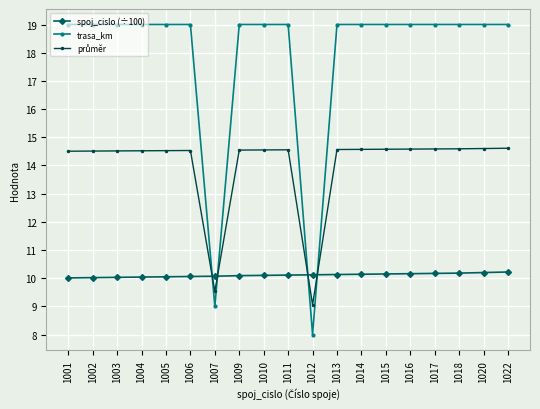

True or false: spoj_cislo (÷100) and trasa_km intersect in this chart.

True